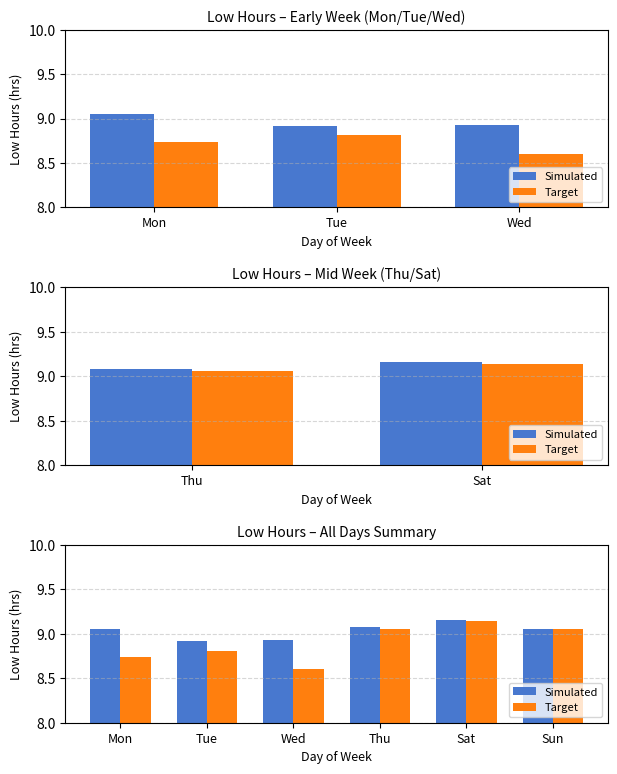

What is the total value across all series at Mon?

17.8